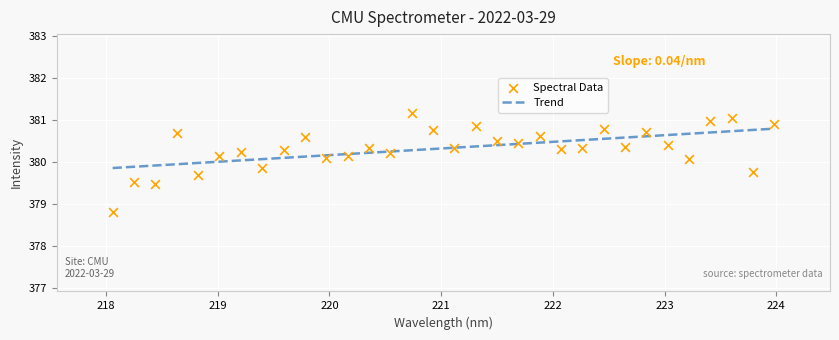

Between 219.589 and 223.408, which is larger?

223.408